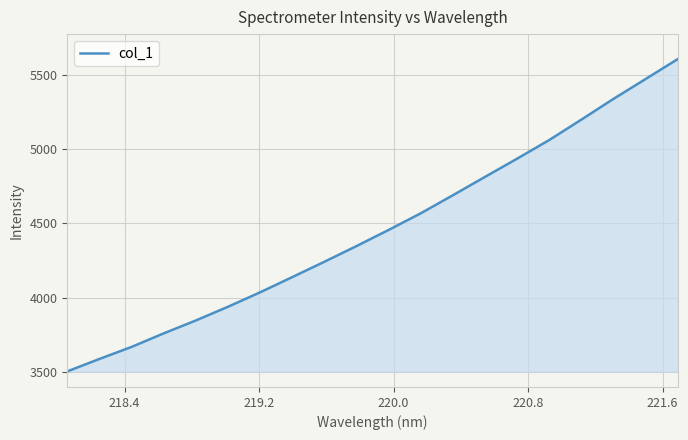

What is the greatest value displayed?

5607.7